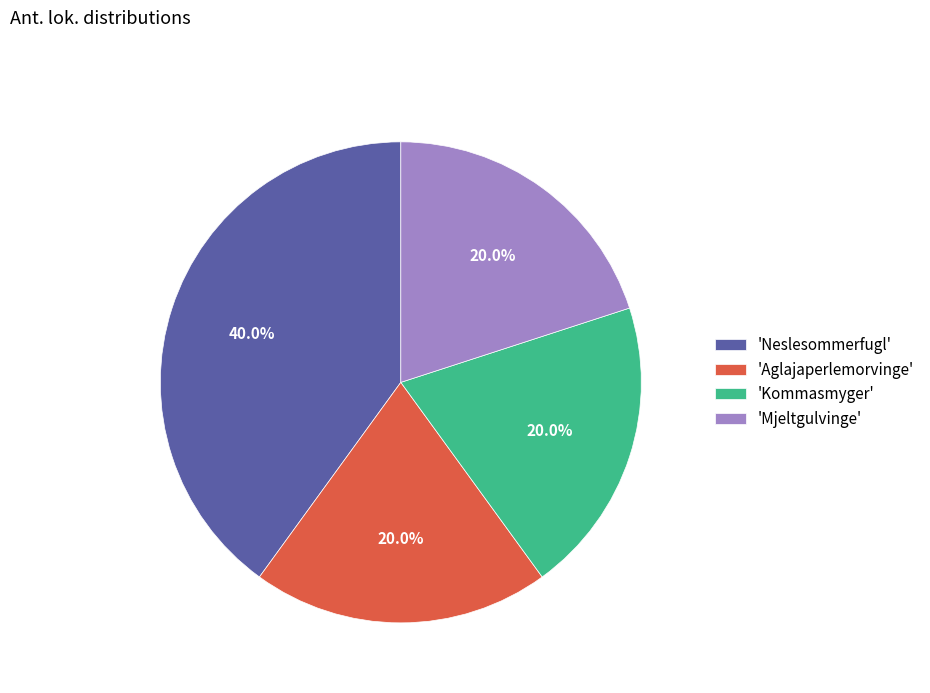

What is the ratio of the value at 'Aglajaperlemorvinge' to the value at 'Mjeltgulvinge'?

1.0